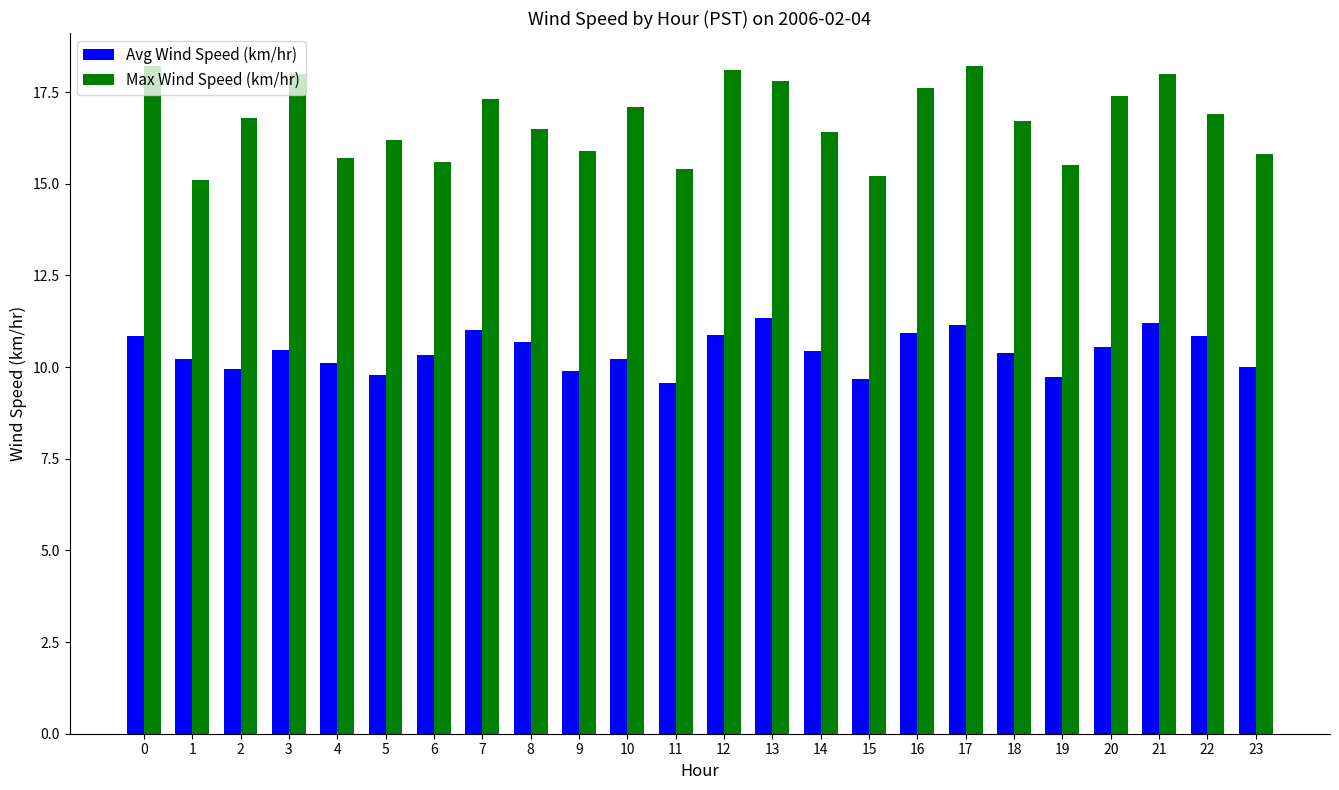

The Max Wind Speed (km/hr) series shows 17.1 at 10. True or false?

True